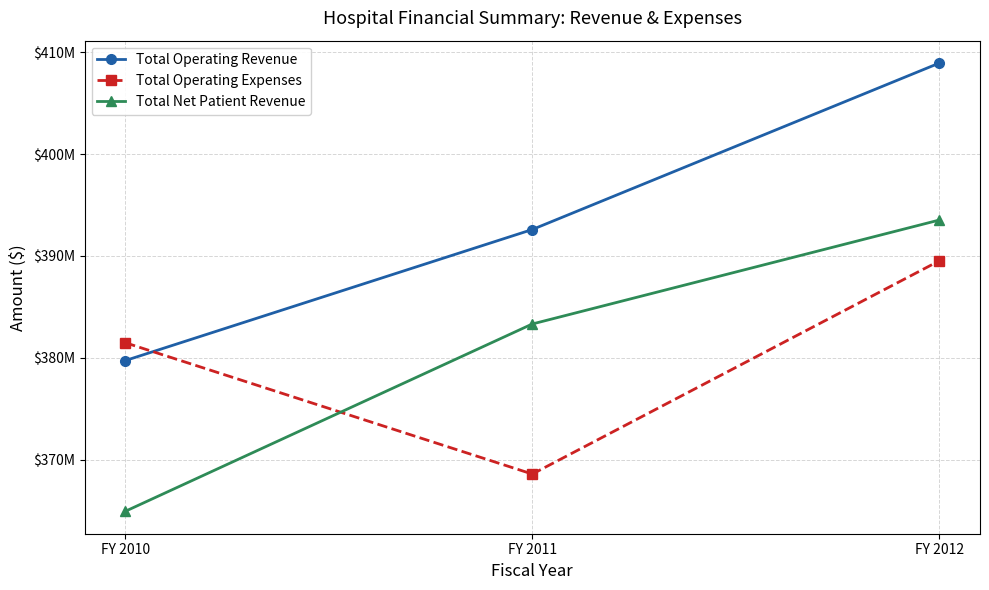

At which label is Total Operating Expenses closest to 379047440?

FY 2010